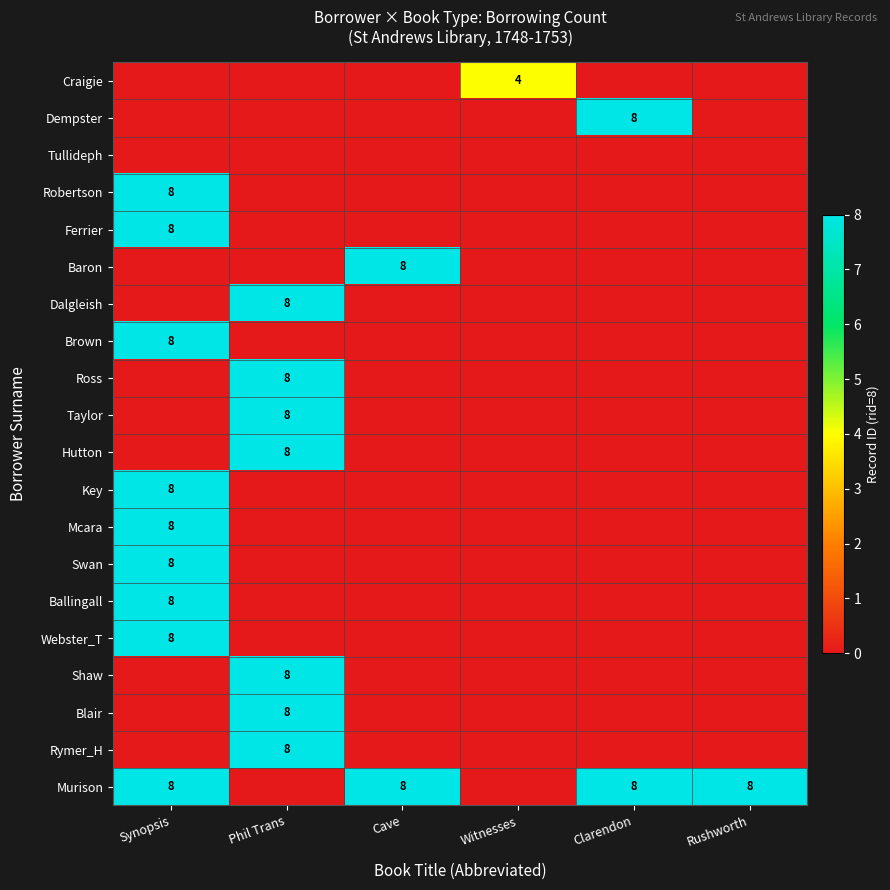

True or false: Ferrier has a value of 5 at Synopsis.

False